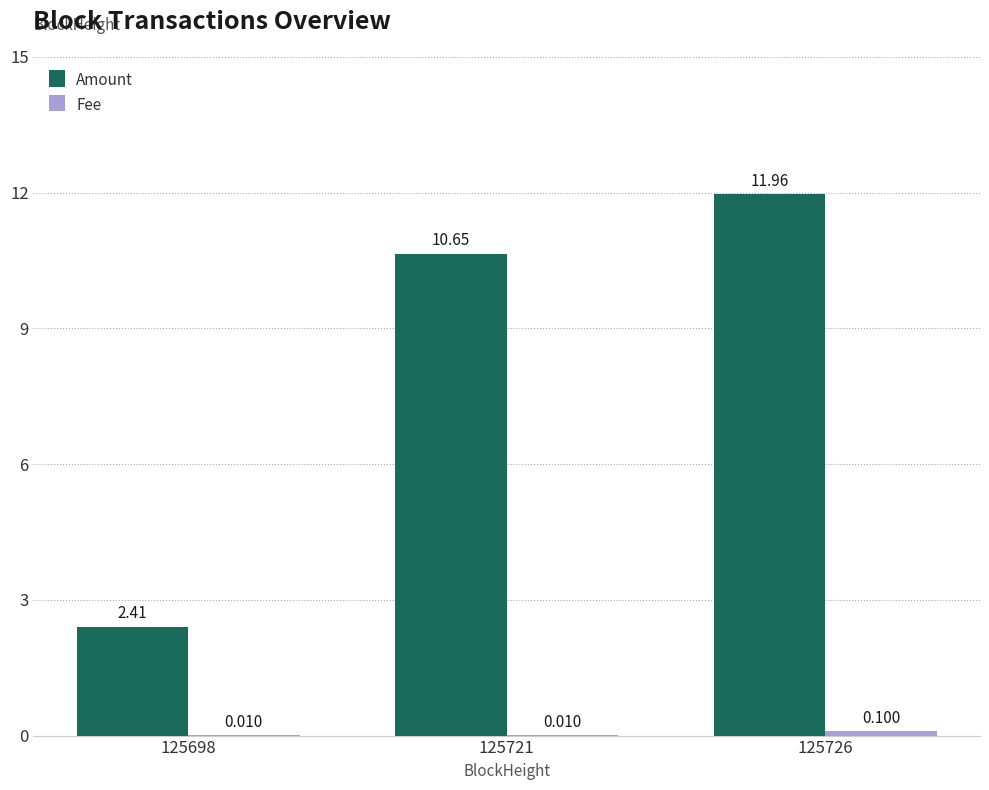

Which series has the largest total across all categories?

Amount